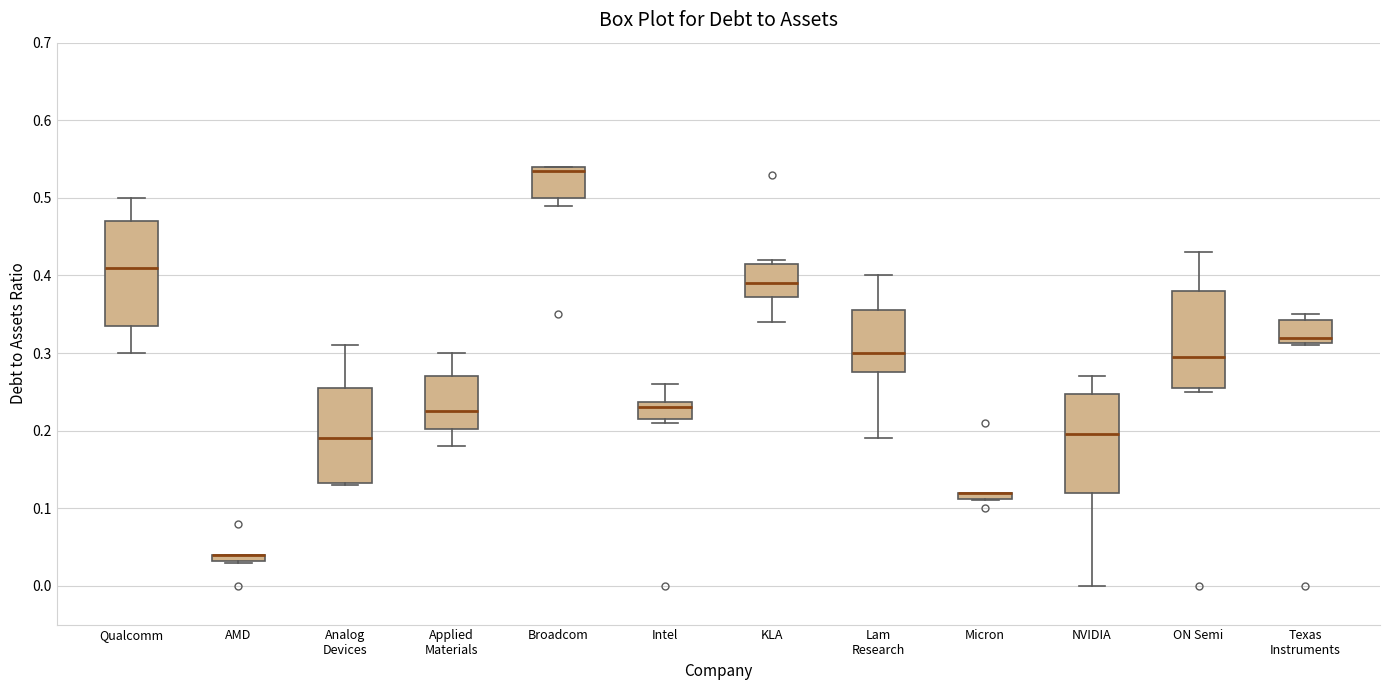

Where does the lower whisker of the box for Broadcom end on the y-axis? The values are not printed on the chart, so give them approximately, as read against the axis.

0.49